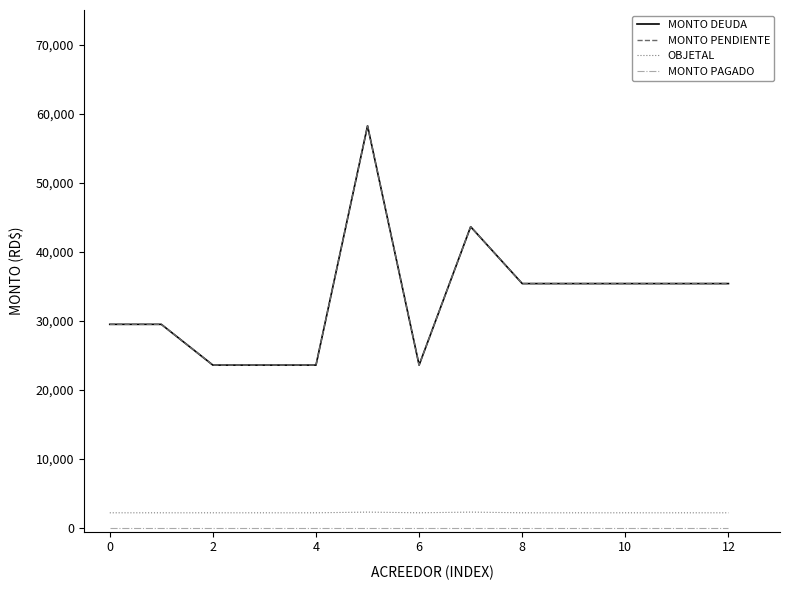

Does the chart display data point markers on the line(s)?

No